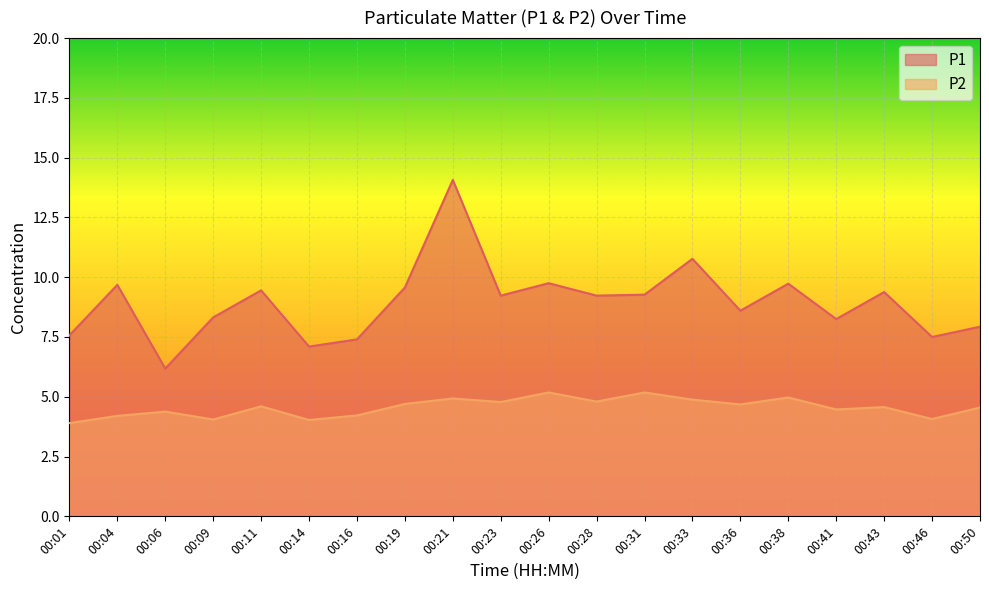

What is the value of the P1 line point at the 5th from the left?

9.4